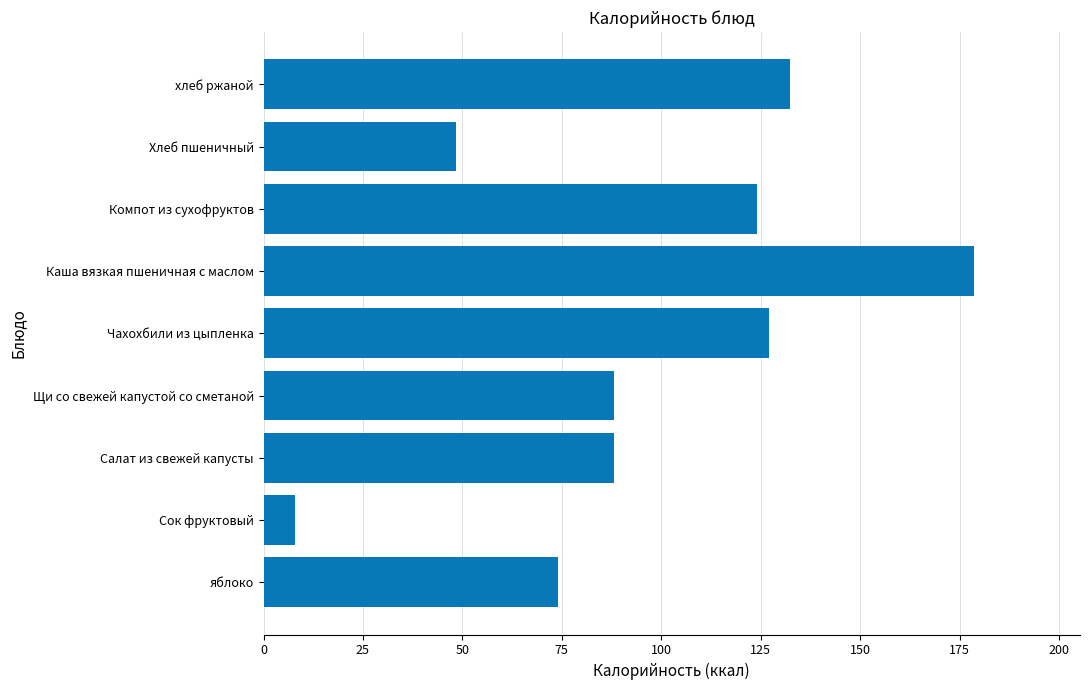

The chart shows a value of 32.0 at Щи со свежей капустой со сметаной. True or false?

False